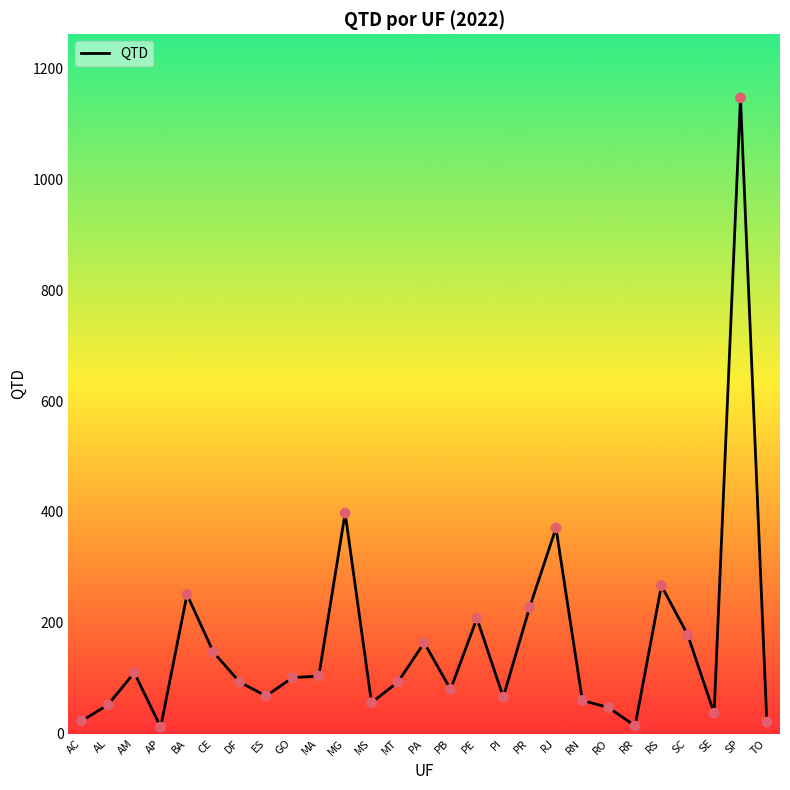

Approximately how many times larger is the value at PB compared to MS?

1.4